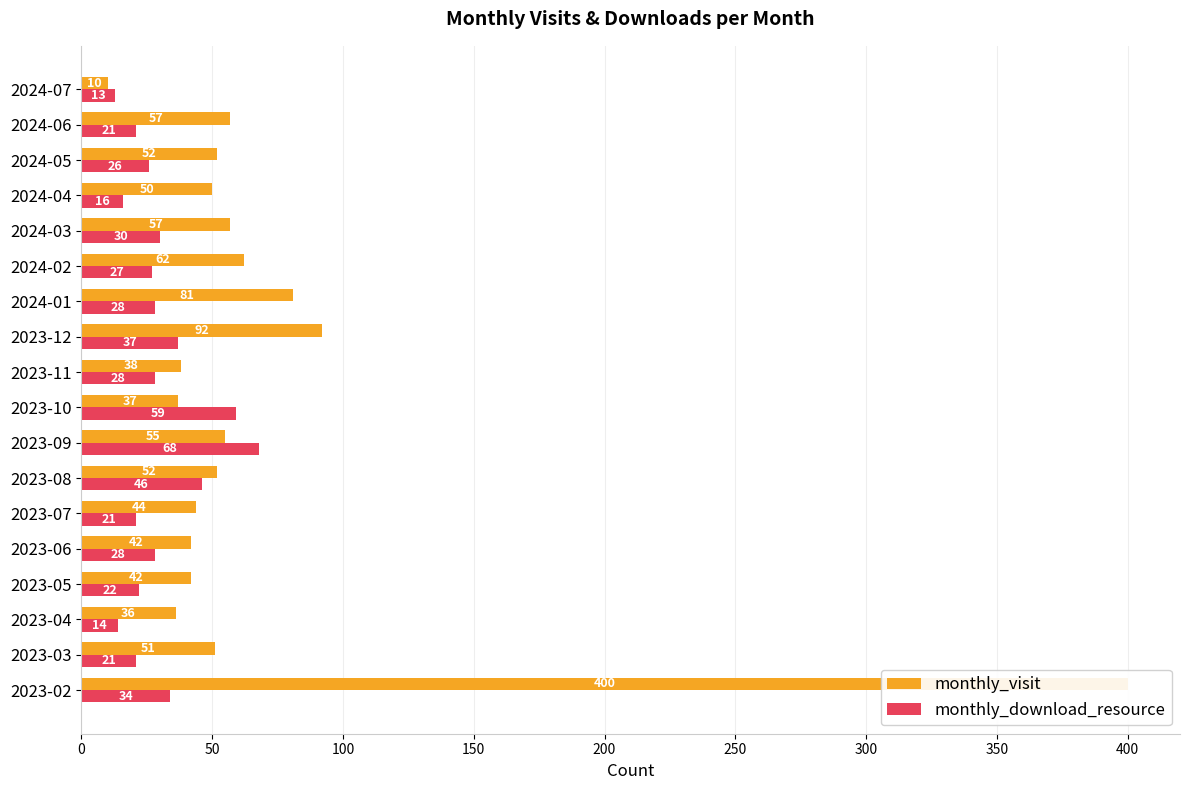

Is it true that monthly_download_resource equals 39 at 2024-02?

False